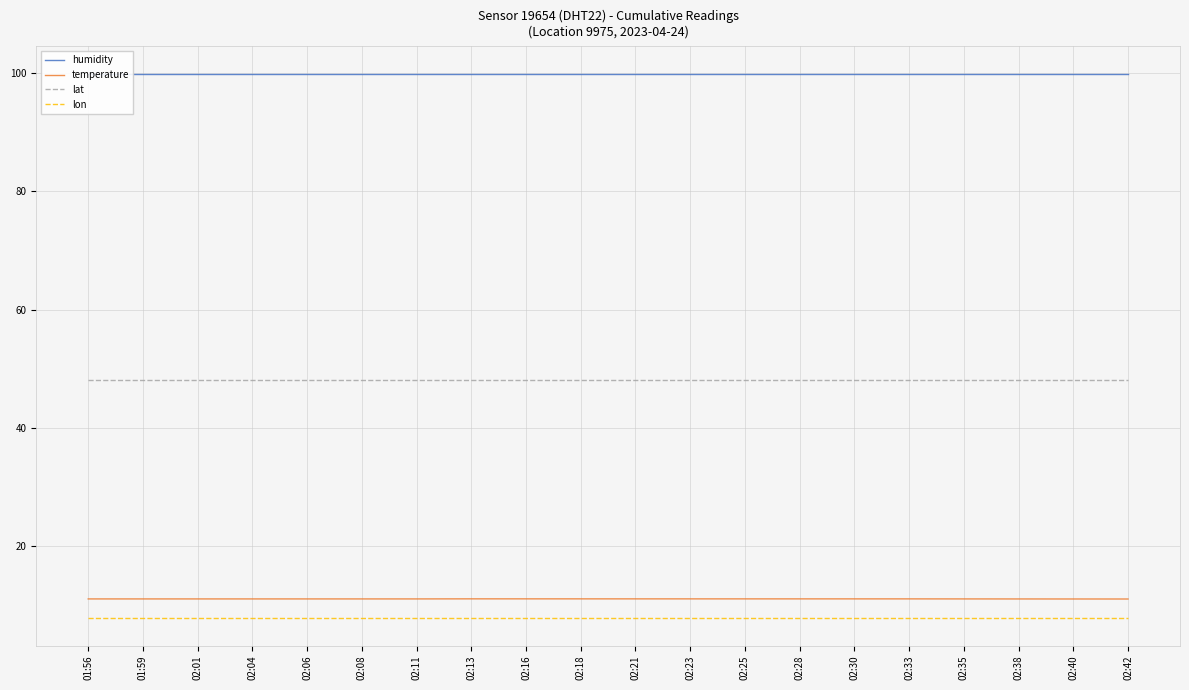

What position from the right is 02:18?

11